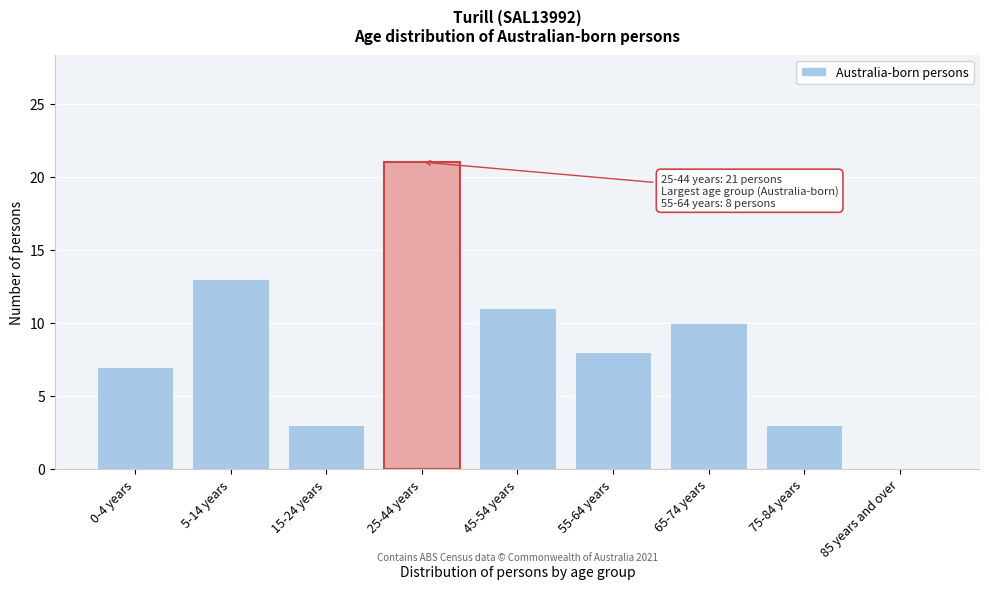

Reading left to right, what are all the values shown in this chart?

0-4 years=7	5-14 years=13	15-24 years=3	25-44 years=21	45-54 years=11	55-64 years=8	65-74 years=10	75-84 years=3	85 years and over=0